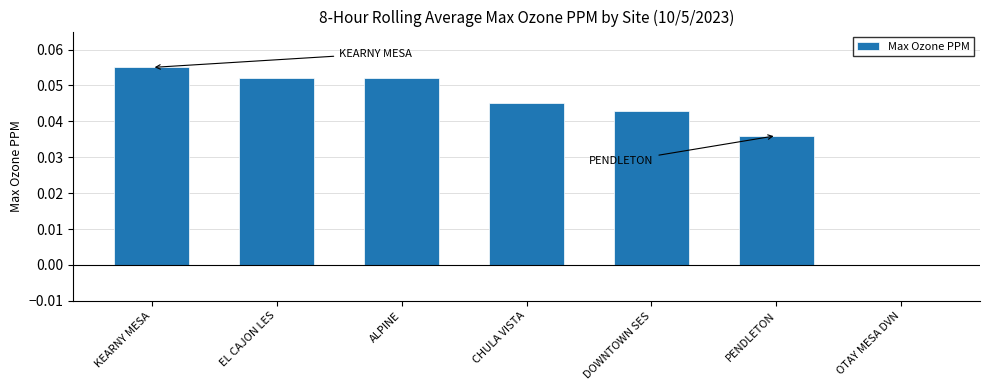

Count the values in the range 0 to 1.

7